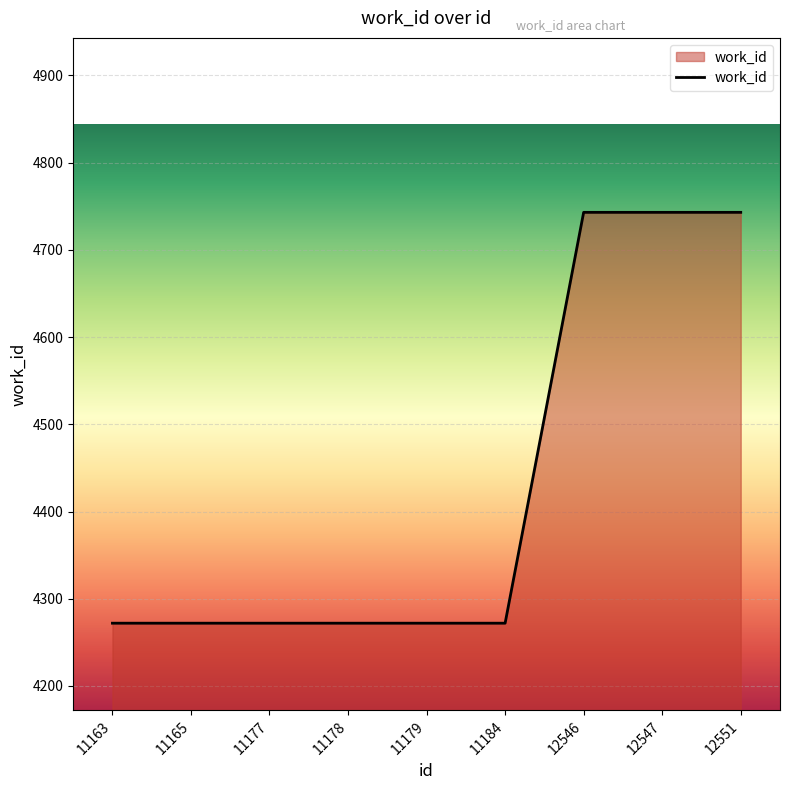

Does the chart have visible grid lines?

Yes